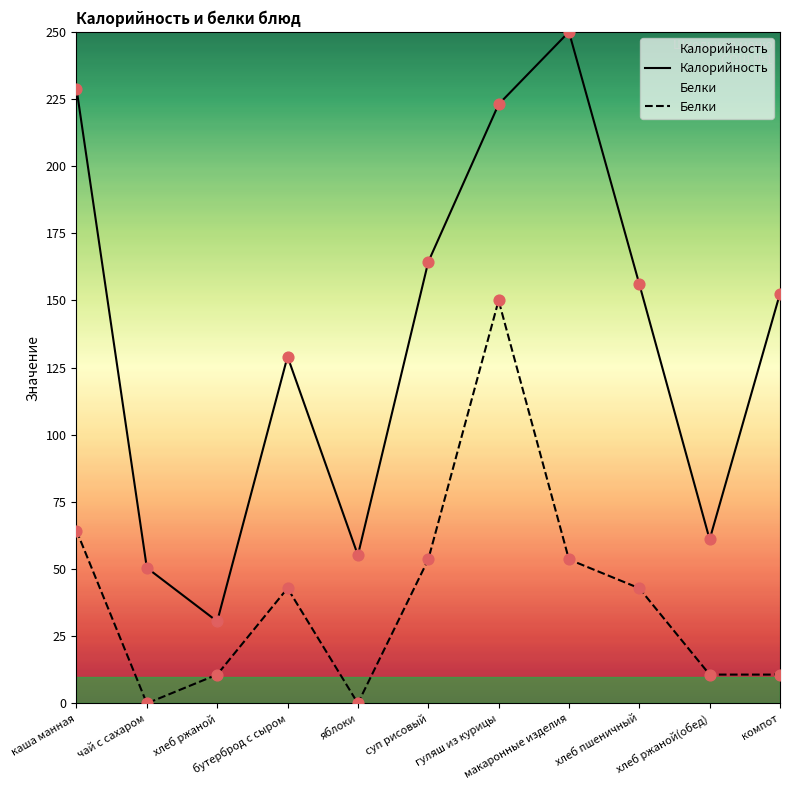

Is the value of Калорийность at хлеб пшеничный greater than the value of Белки at суп рисовый?

Yes